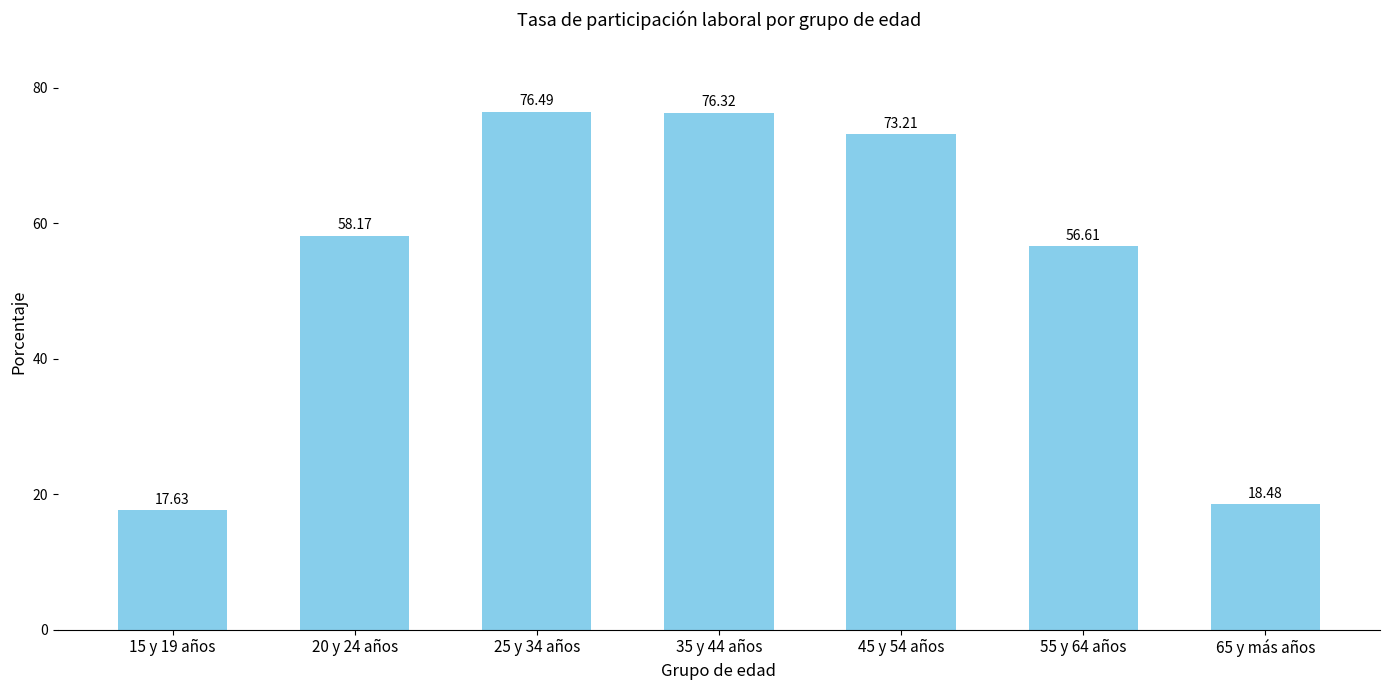

What is the change in value from 35 y 44 años to 65 y más años?

-57.8